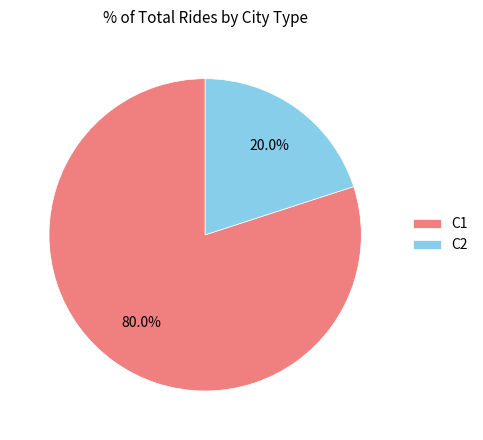

Which slice is the smallest?

С2